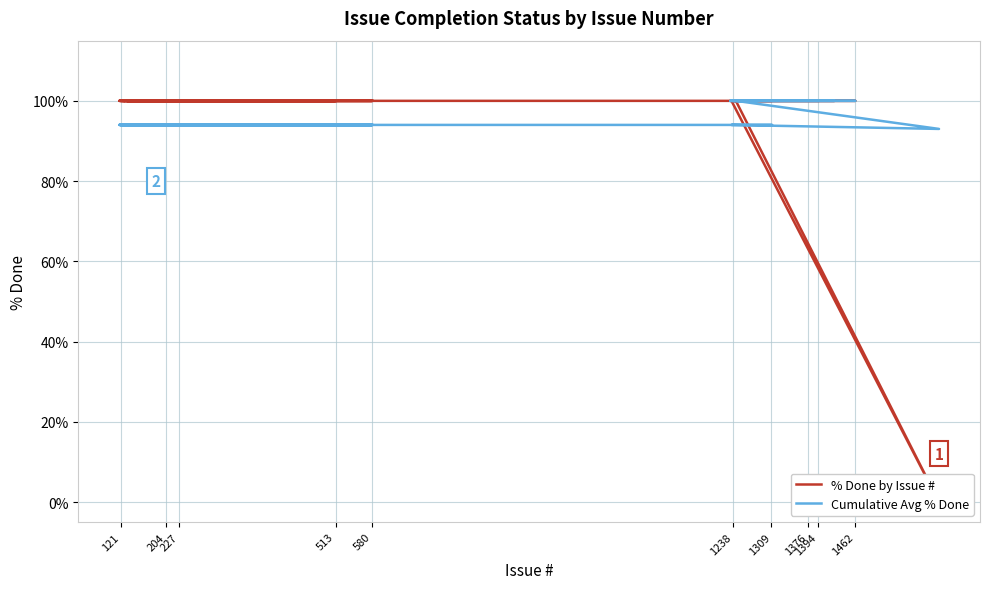

How many intersections are there between Cumulative Avg % Done and % Done by Issue #?

1